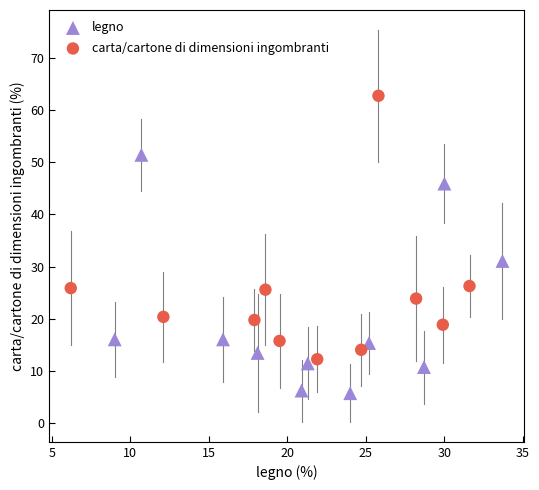

Which series has the largest Y range (max minus min)?

carta/cartone di dimensioni ingombranti